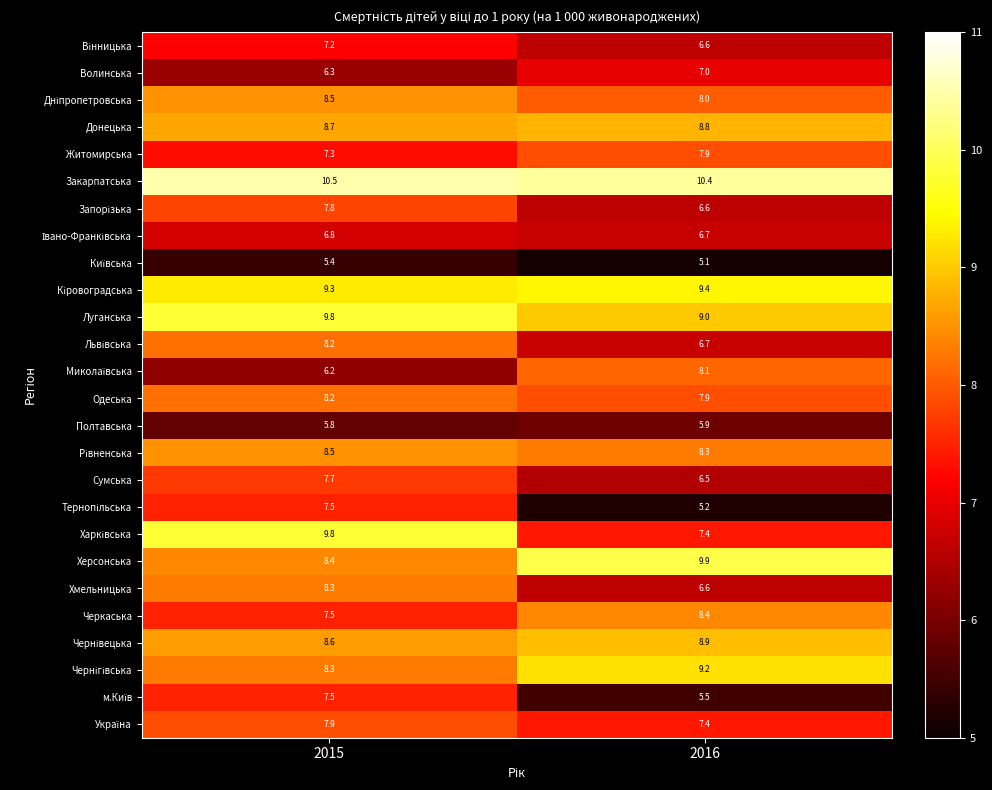

True or false: Волинська has a value of 10.0 at 2015.

False